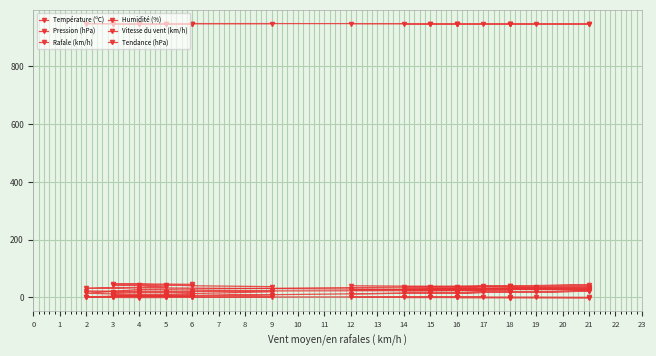

True or false: Pression (hPa) and Vitesse du vent (km/h) intersect in this chart.

False